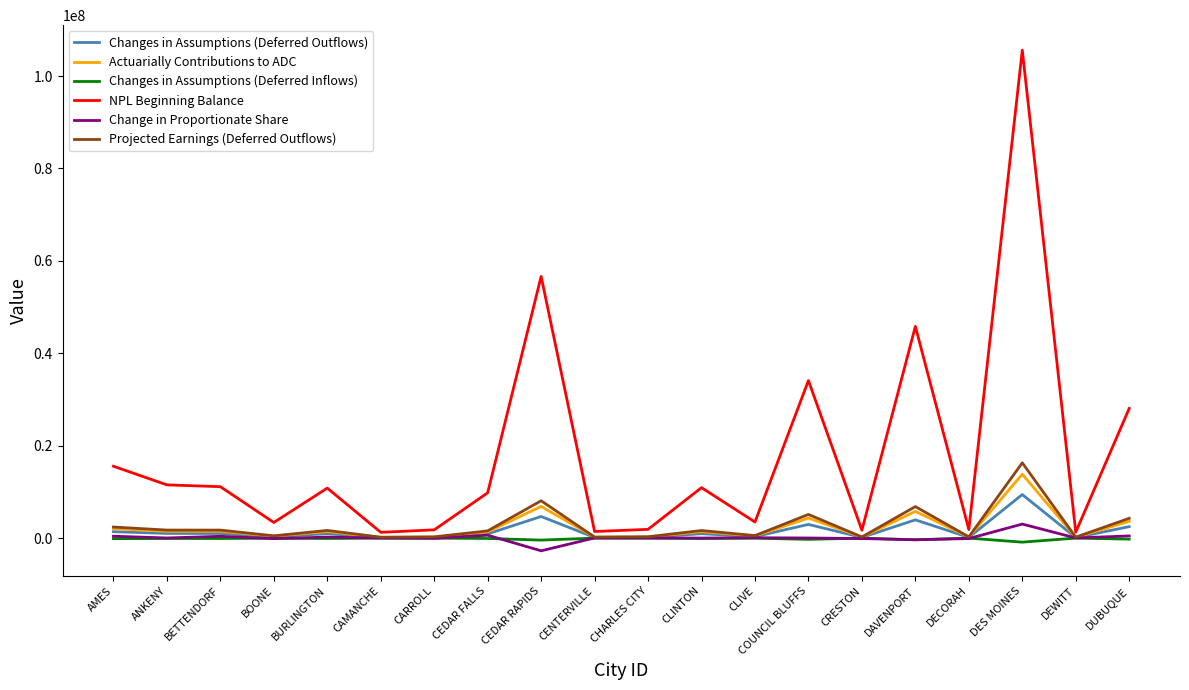

Which series has the largest total across all categories?

NPL Beginning Balance